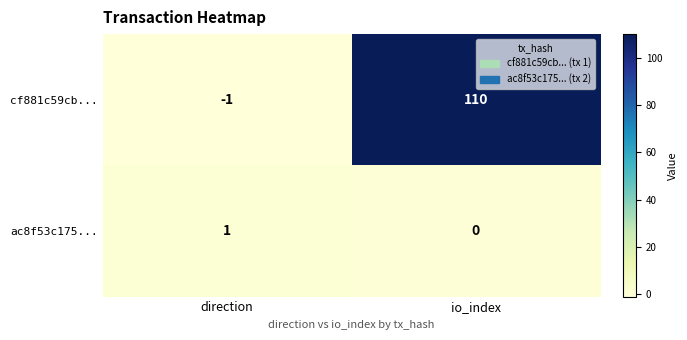

Which label corresponds to the largest value in the chart?

io_index